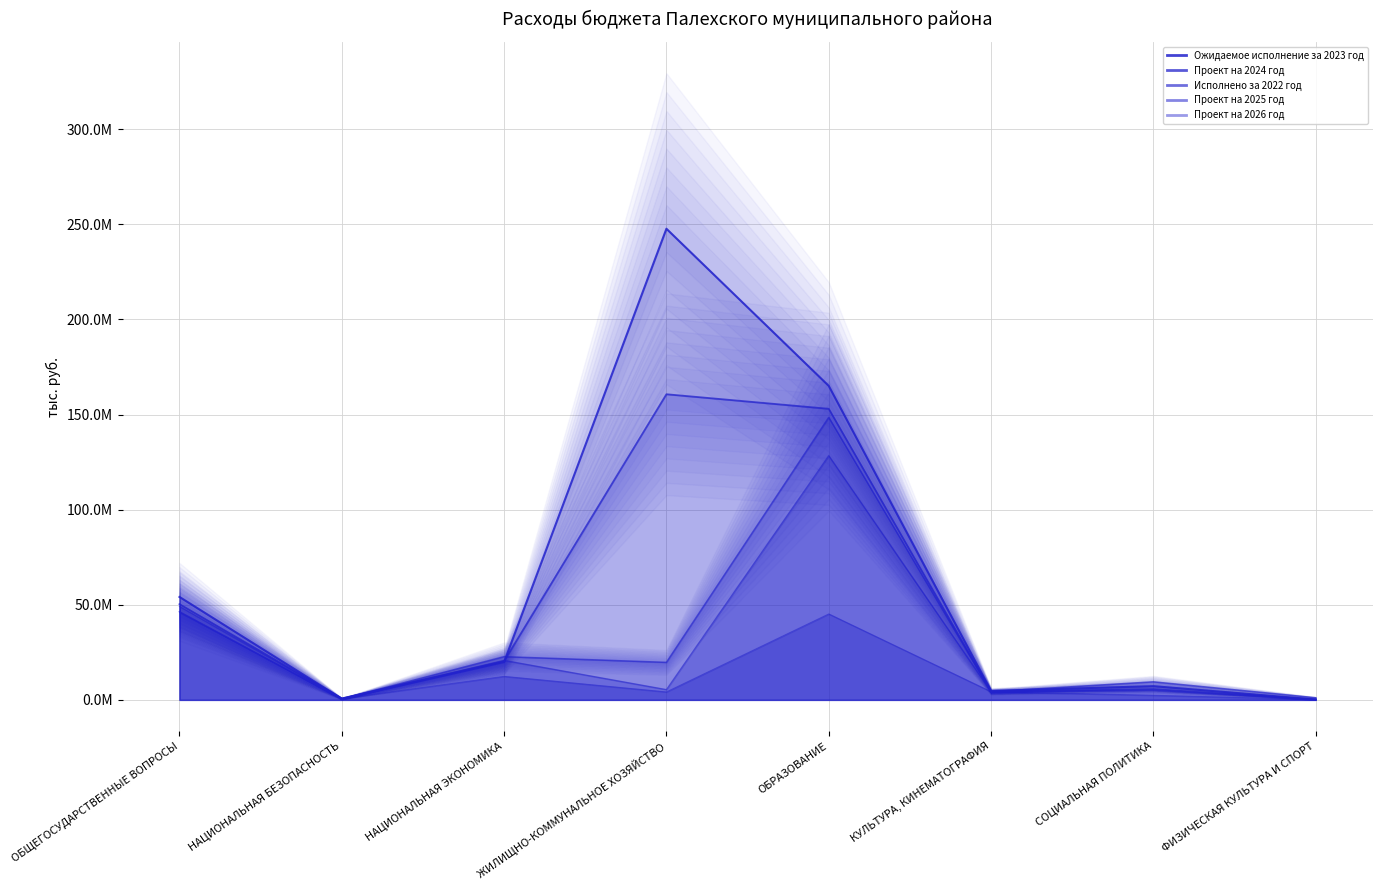

Is it true that Проект на 2024 год equals 4336034.3 at КУЛЬТУРА, КИНЕМАТОГРАФИЯ?

True